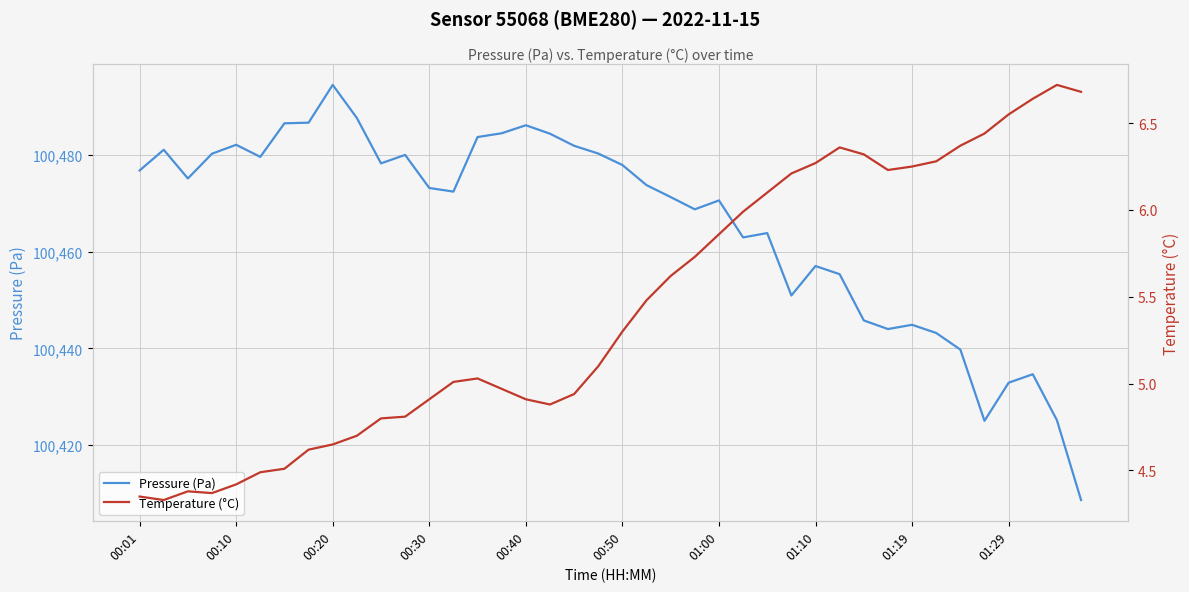

Which category has the highest value in the Pressure (Pa) series?

00:20